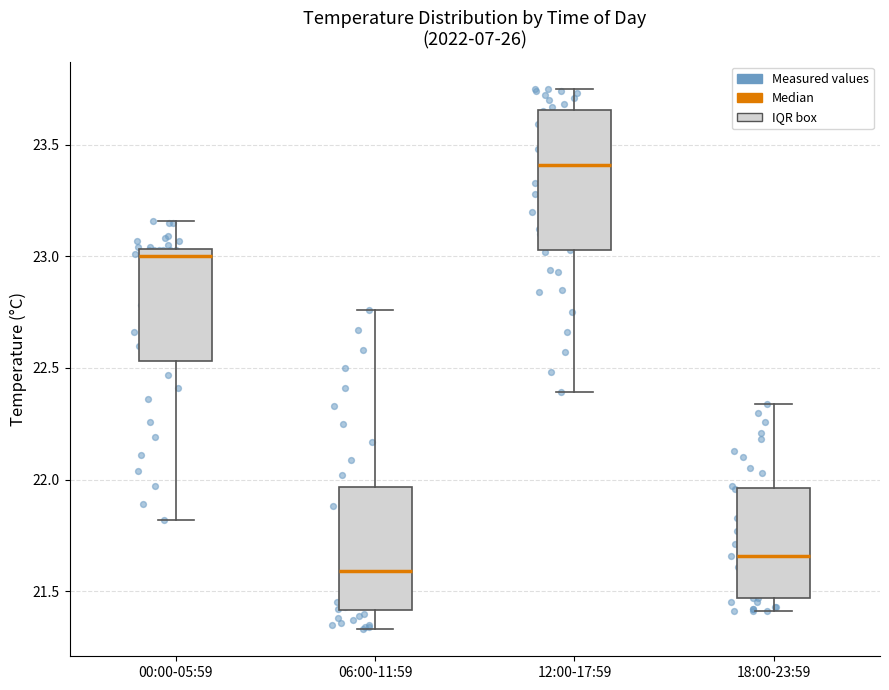

Reading left to right, read every box against the y-axis: the position of its median line, the range the box covers, and the ends of its whiskers. The values are not printed on the chart, so give them approximately, as read against the axis.

00:00-05:59: median 23.00, box 22.55 to 23.05, whiskers 21.80 to 23.15
06:00-11:59: median 21.60, box 21.40 to 21.95, whiskers 21.35 to 22.75
12:00-17:59: median 23.40, box 23.05 to 23.65, whiskers 22.40 to 23.75
18:00-23:59: median 21.65, box 21.45 to 21.95, whiskers 21.40 to 22.35